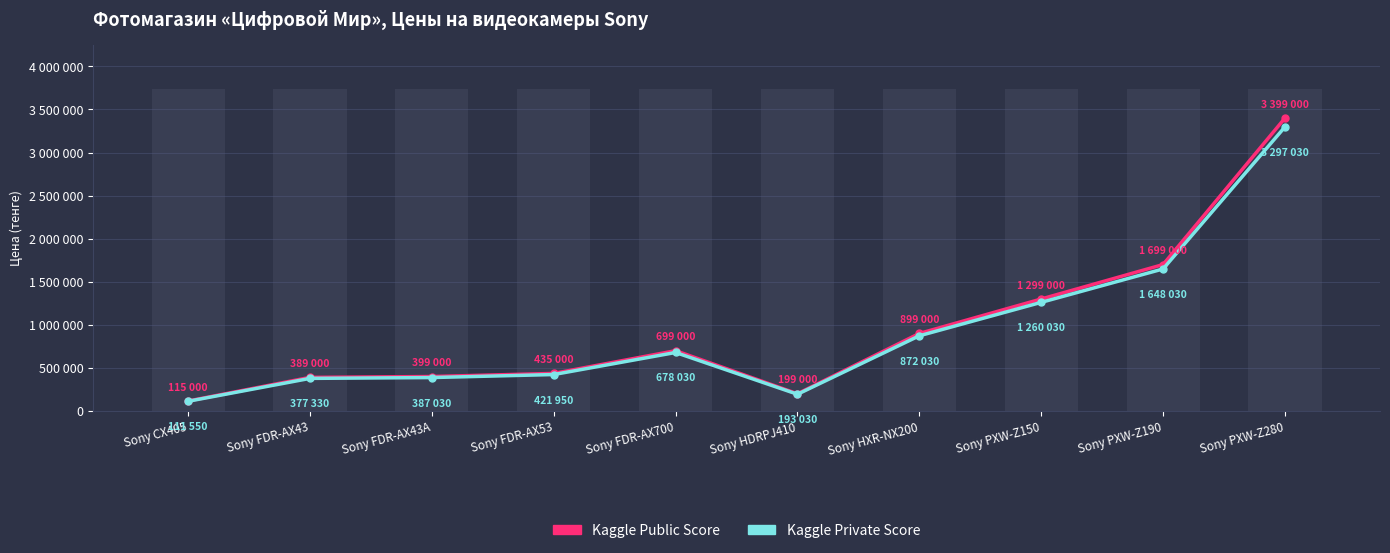

What is the total value across all series at Sony FDR-AX53?

856950